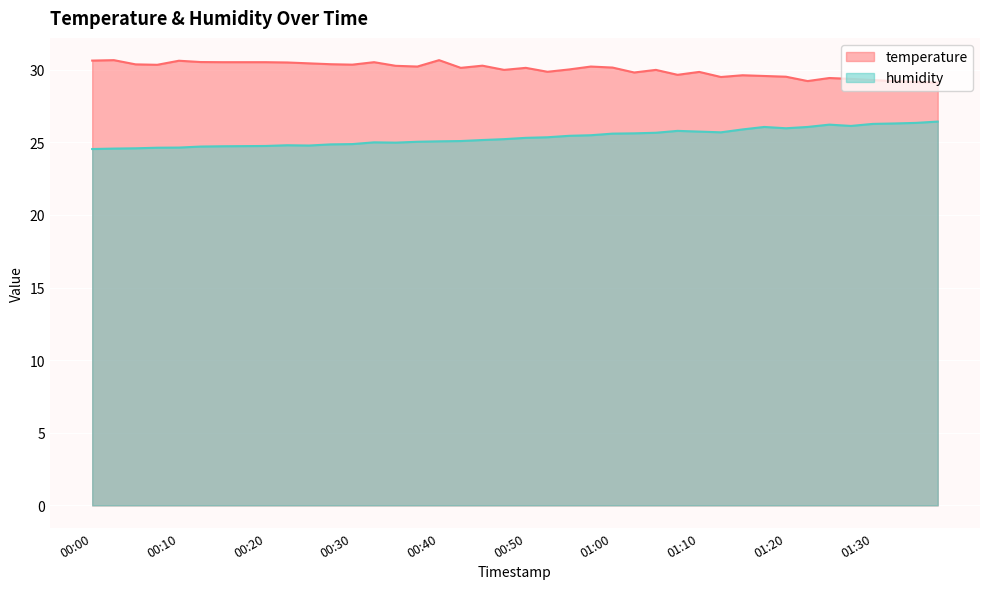

What is the sum of all temperature values?

1201.1